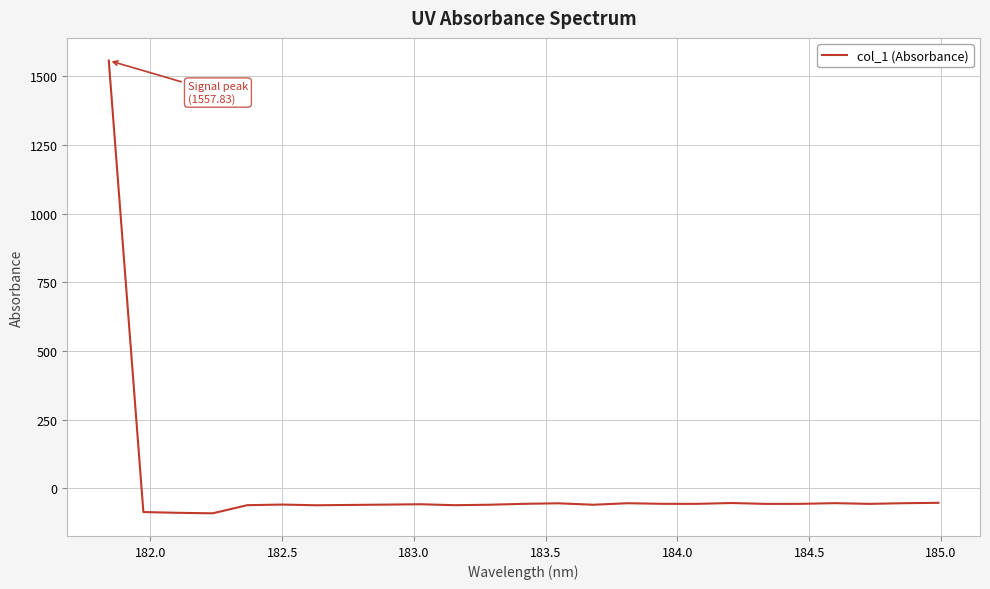

What is the greatest value displayed?

1557.8